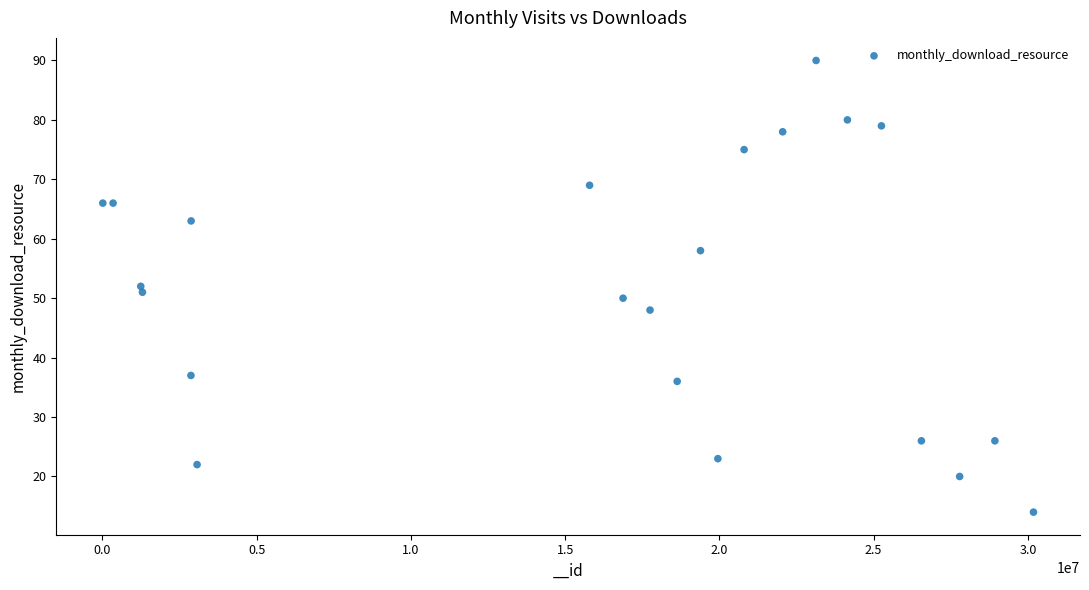

What is the range of Y values (max minus min)?

76